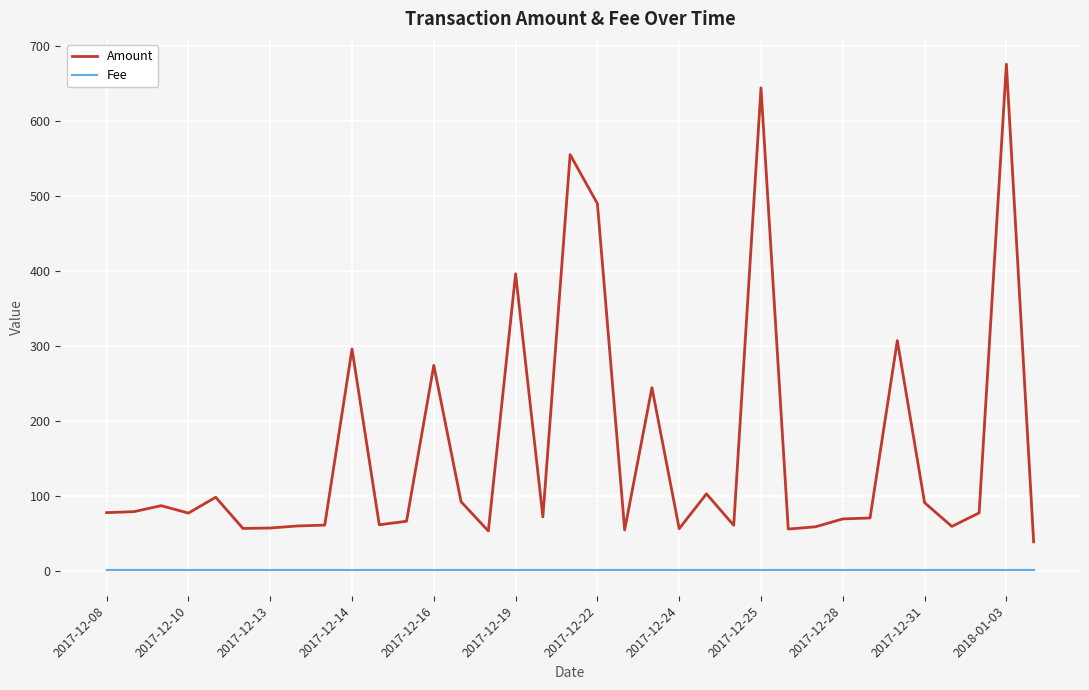

True or false: Amount and Fee intersect in this chart.

False